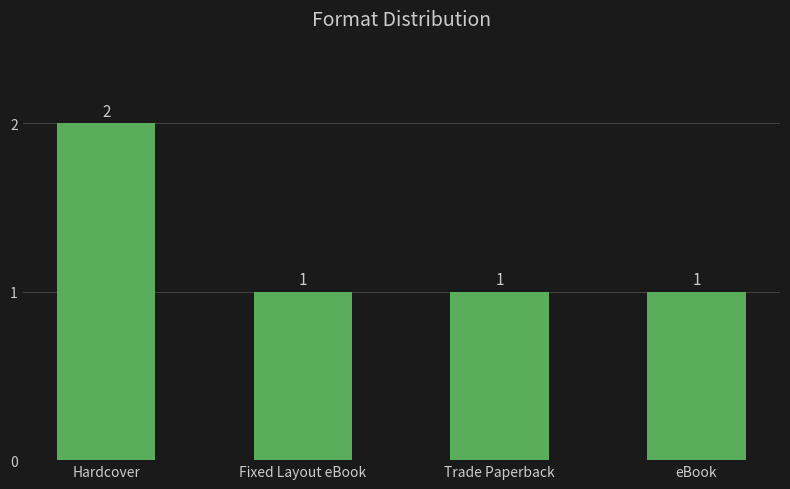

Reading right to left, list all the values displayed in this chart.

eBook=1	Trade Paperback=1	Fixed Layout eBook=1	Hardcover=2